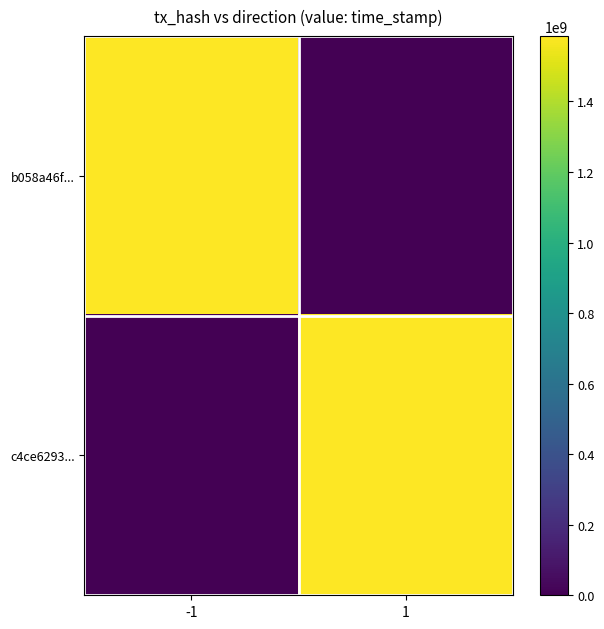

Count the number of categories in the chart.

2